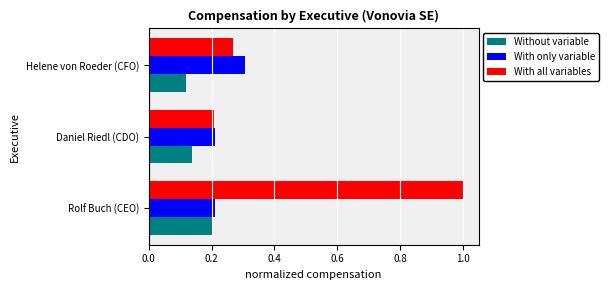

What are all the series names shown in the legend?

Without variable, With only variable, With all variables